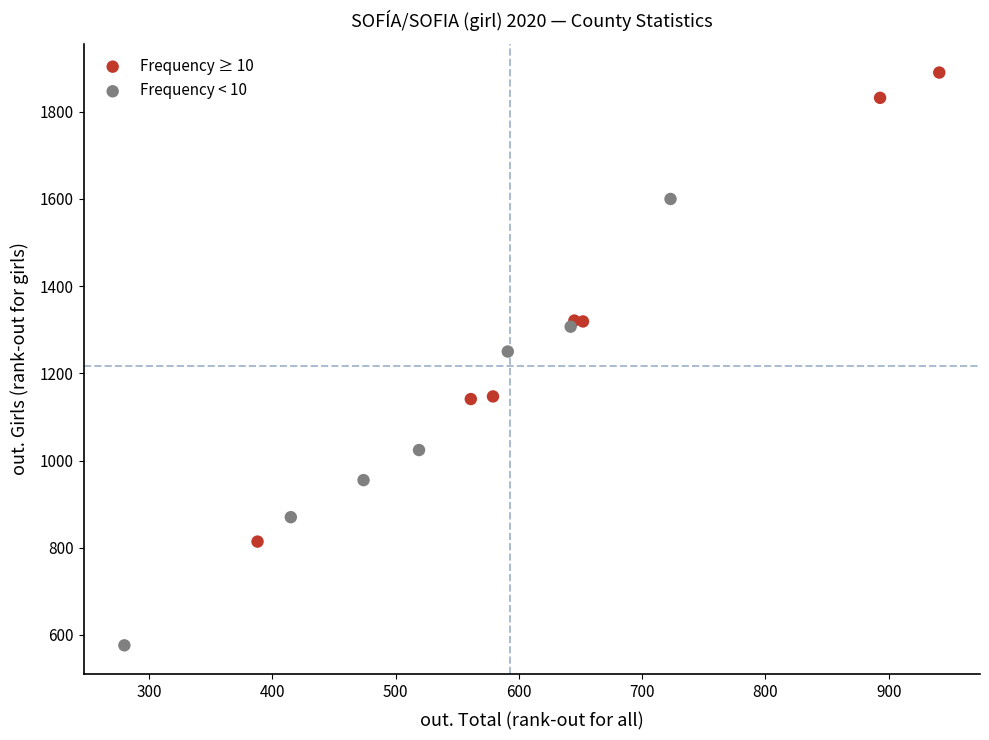

Which series reaches the minimum Y coordinate?

Frequency < 10